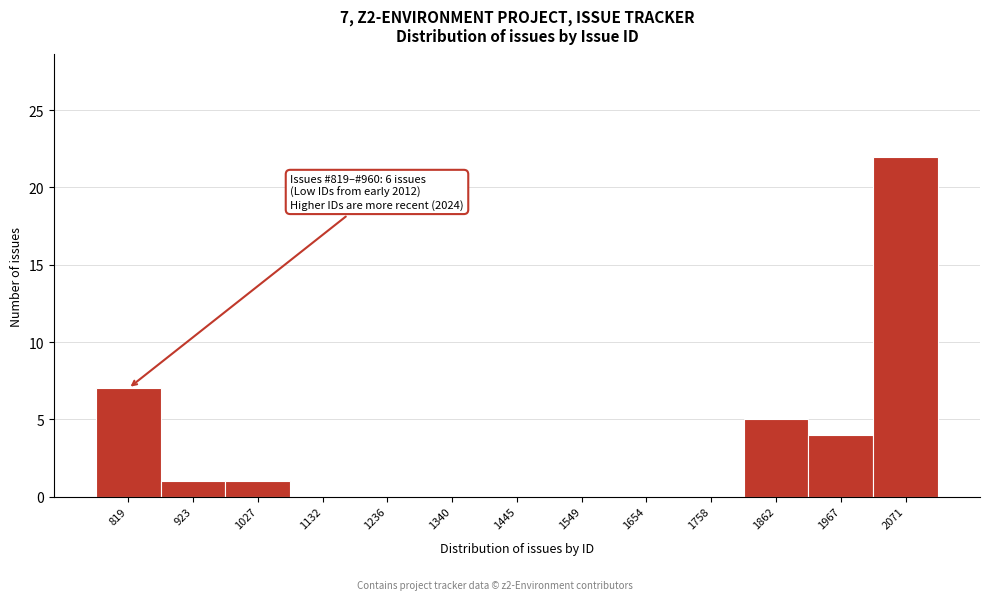

Reading right to left, extract all data points from this chart.

2071=22	1967=4	1862=5	1758=0	1654=0	1549=0	1445=0	1340=0	1236=0	1132=0	1027=1	923=1	819=7